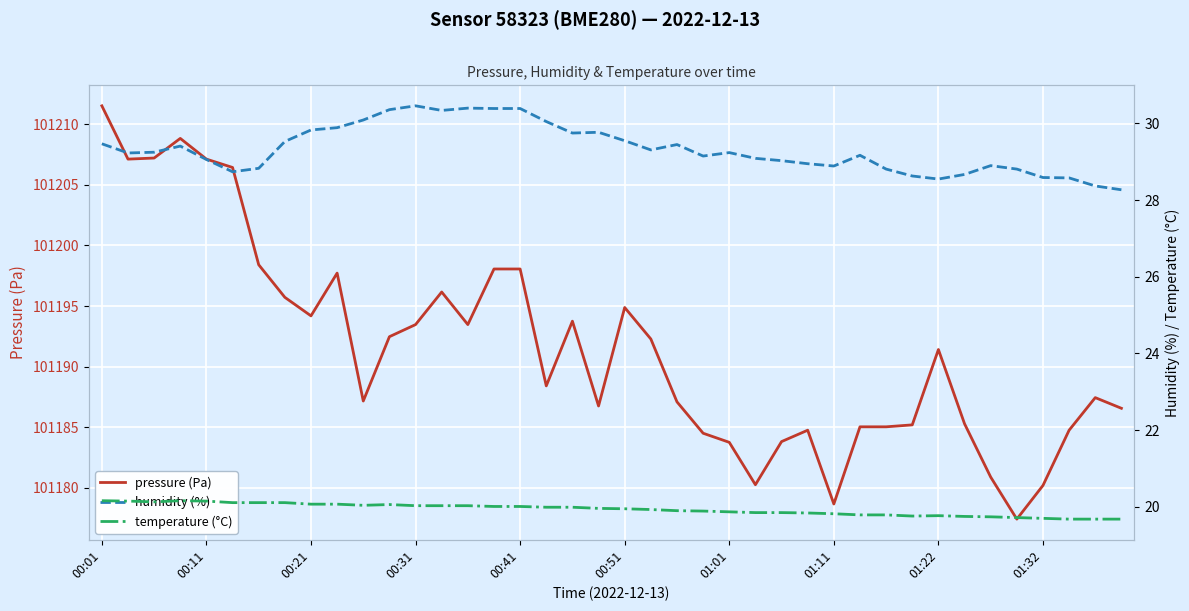

What position from the right is 18?

22